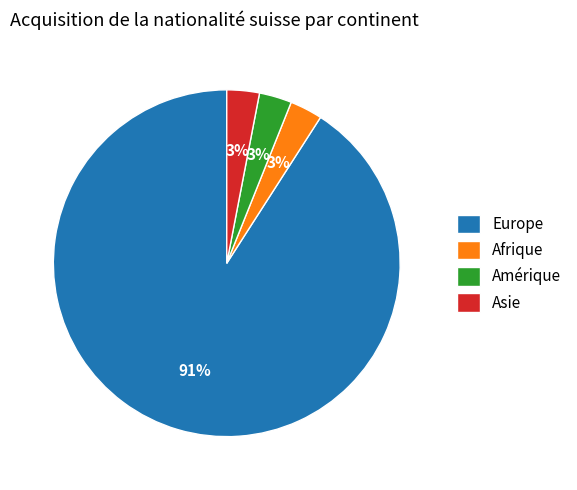

Is it true that Europe is 77% of the pie?

False